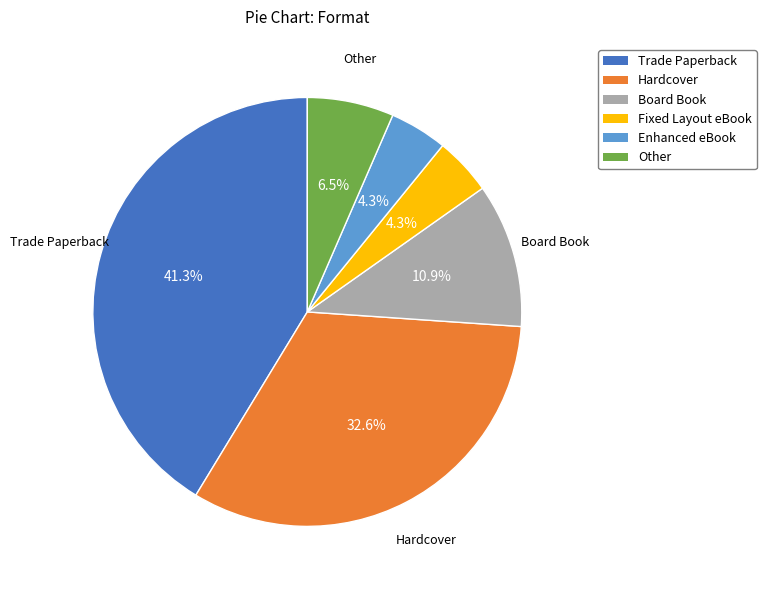

Is there a majority slice in this chart?

No